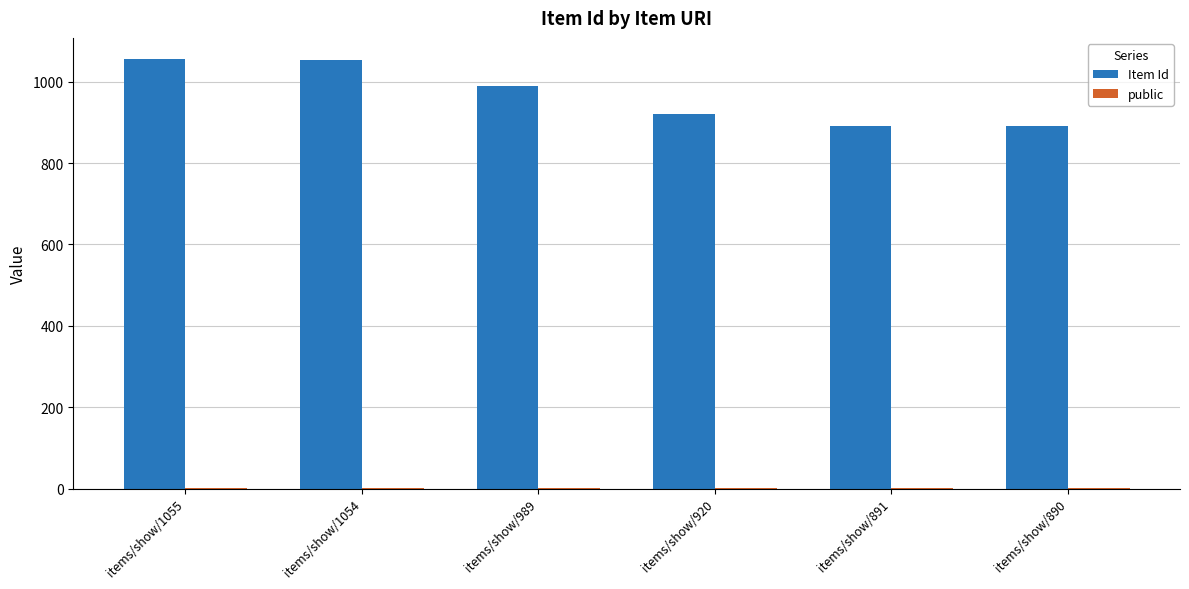

Which series has the largest total across all categories?

Item Id